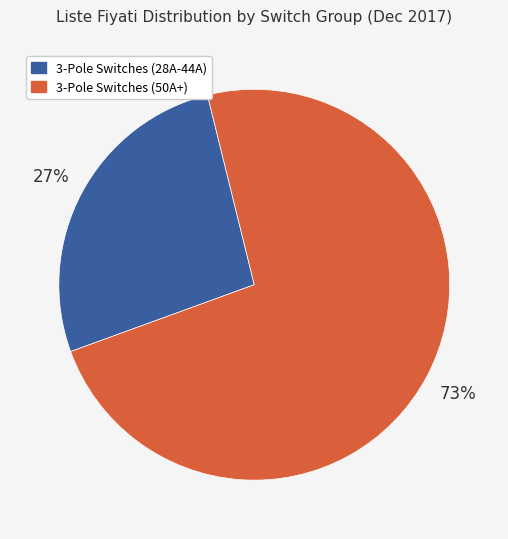

Is there any slice that represents more than half of the pie?

Yes